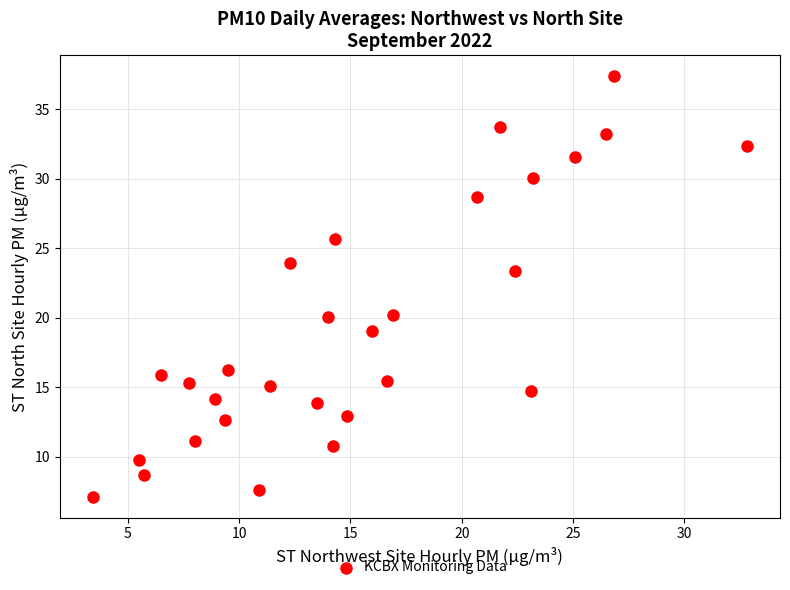

What is the range of X values (max minus min)?

29.4